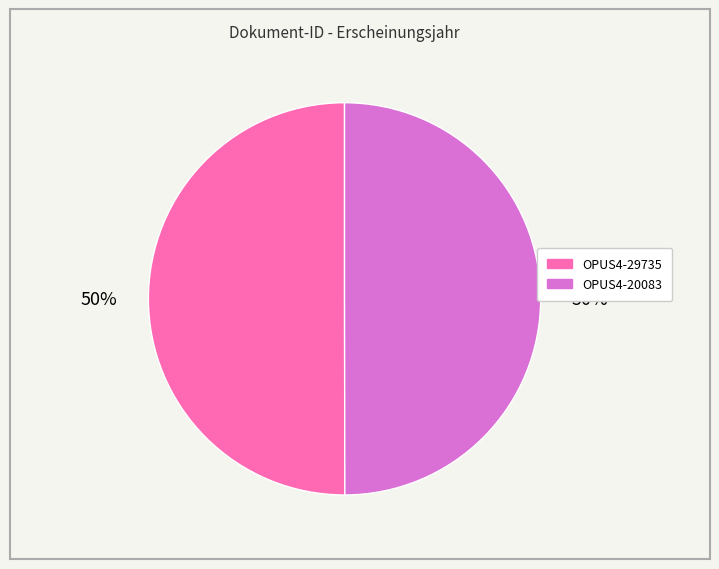

What is the ratio of the value at OPUS4-20083 to the value at OPUS4-29735?

1.0